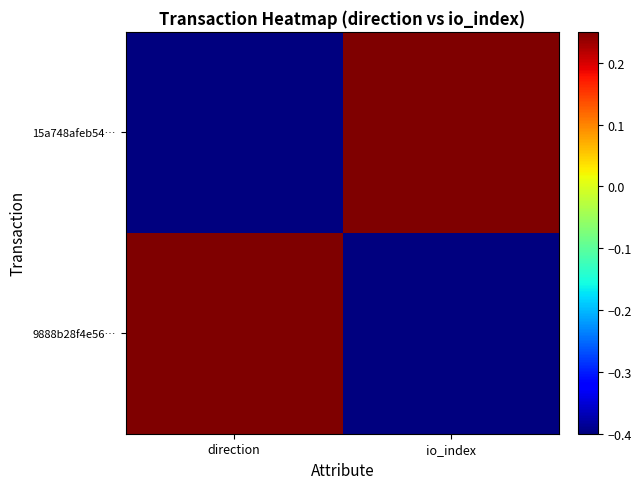

Which series changed the most between direction and io_index?

15a748afeb54…